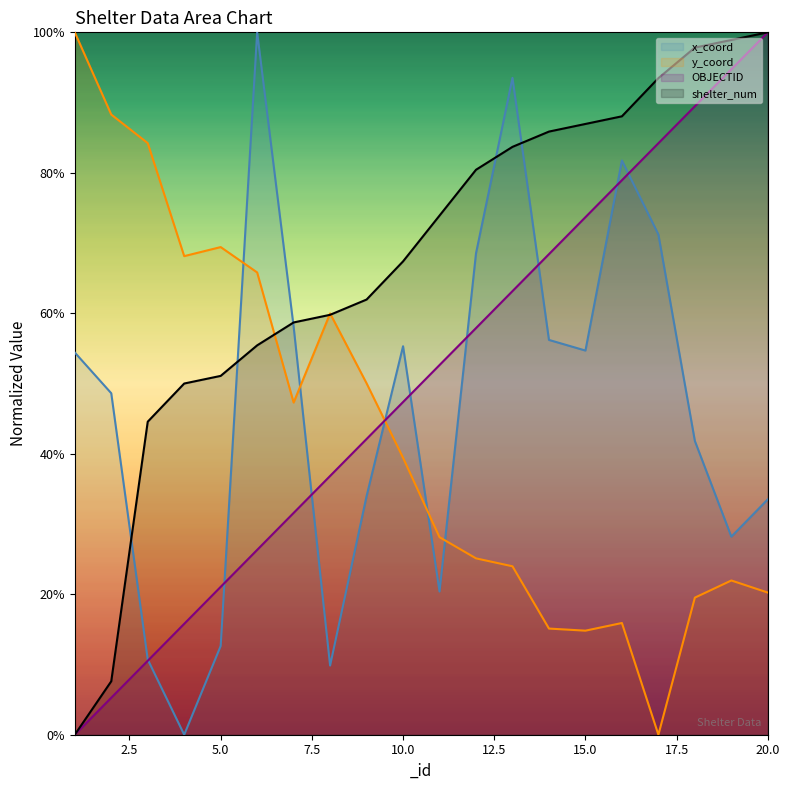

The value of OBJECTID at 16 is 78.9. True or false?

True